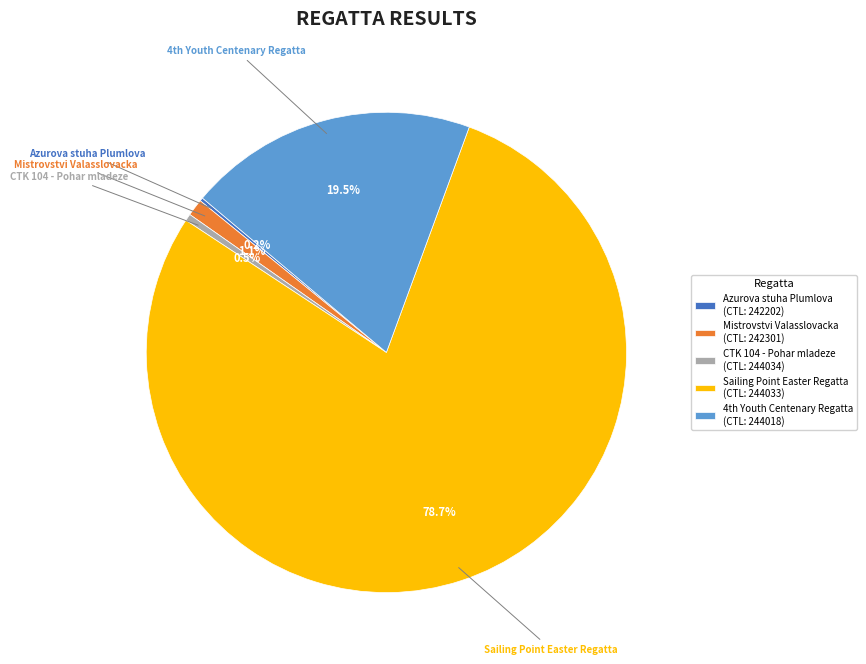

What is the largest slice in the pie chart?

Sailing Point Easter Regatta